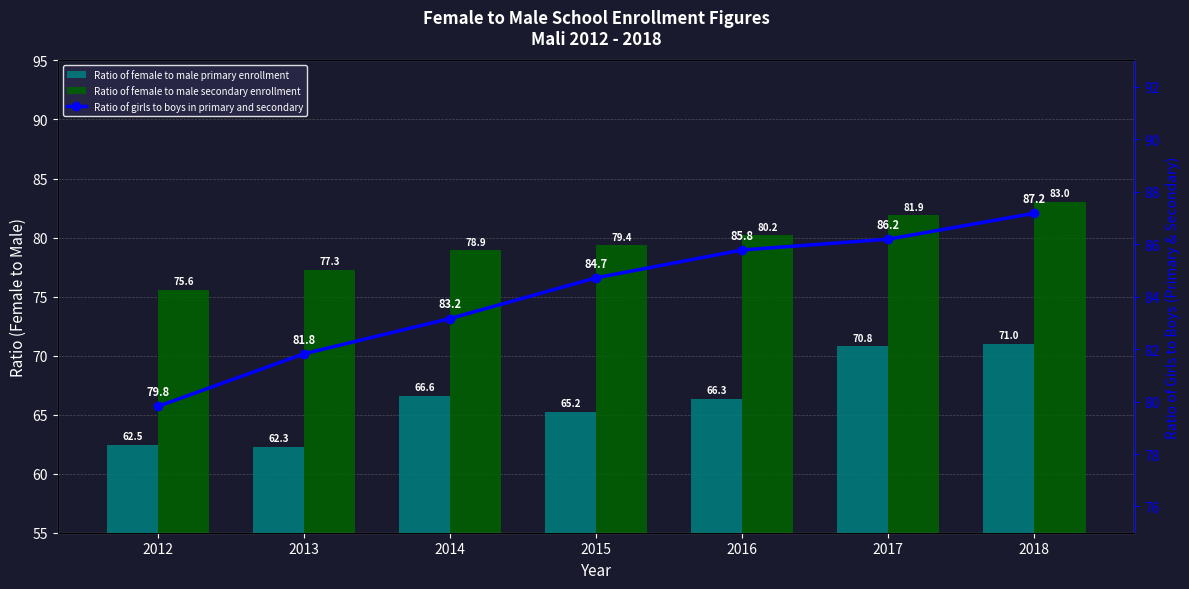

How many distinct data groups are displayed?

3